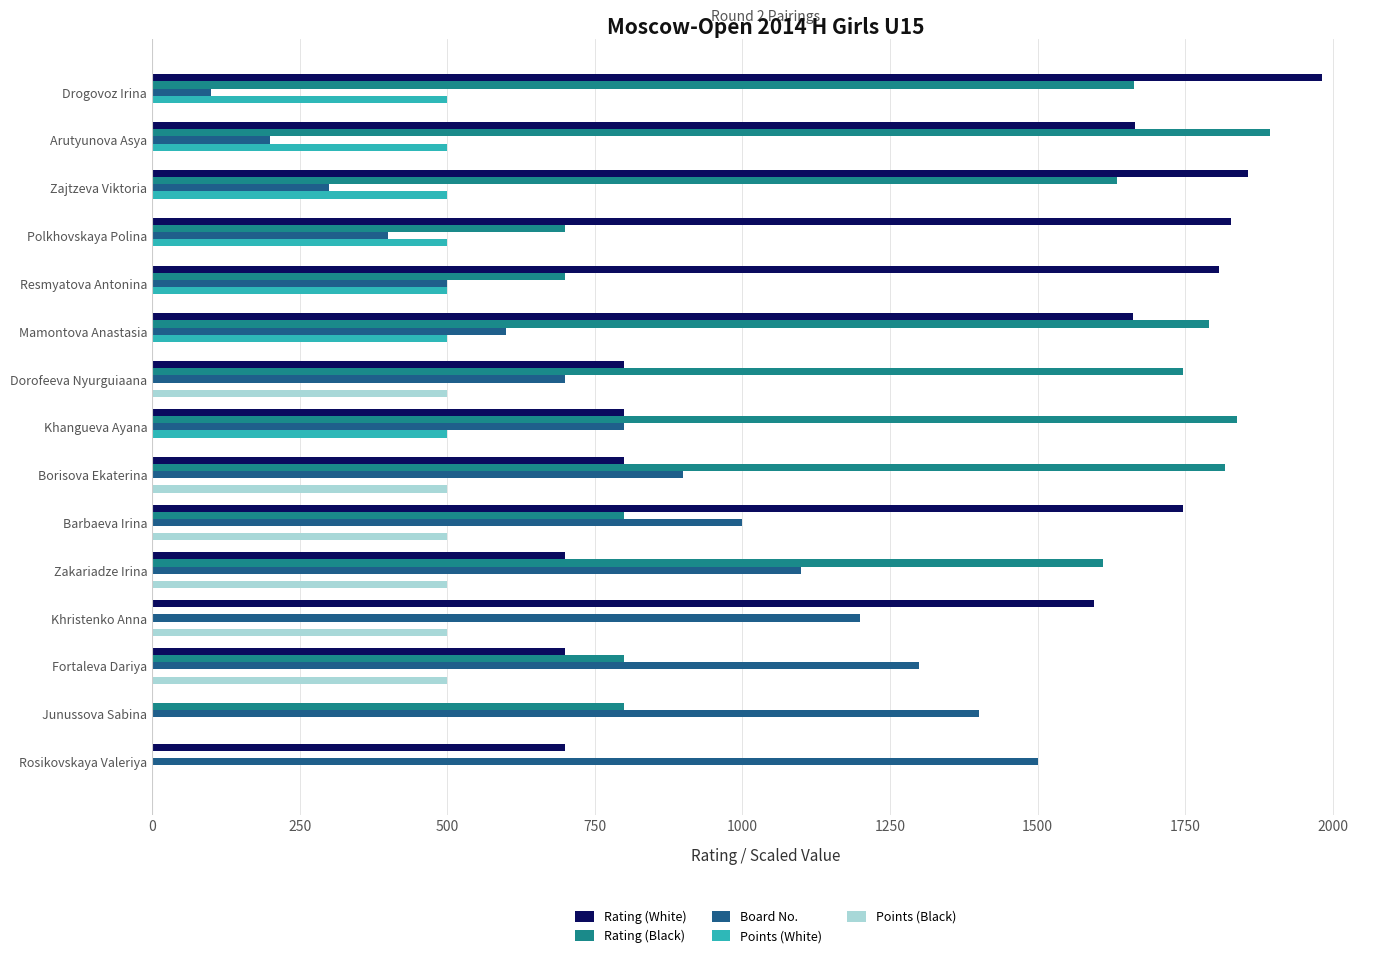

What is the sum of all Rating (White) values?

18640